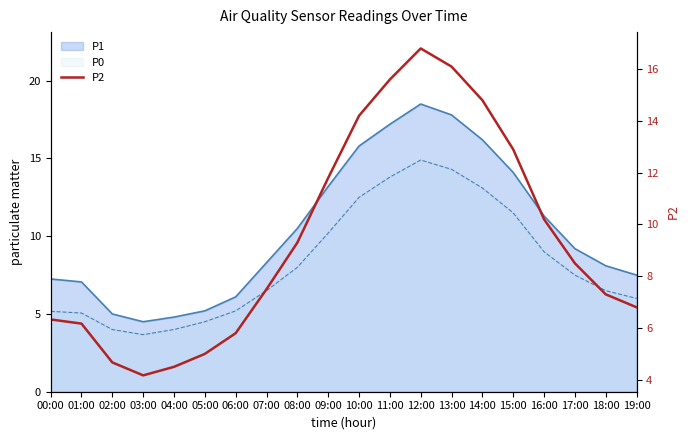

How many values exceed 8?

10